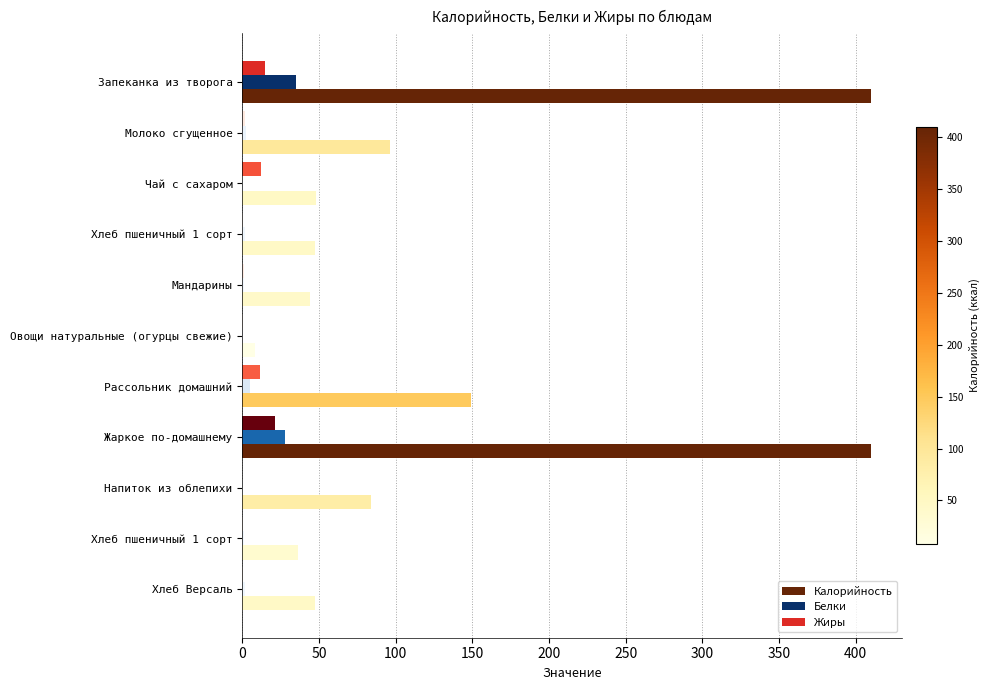

What are all the series names shown in the legend?

Калорийность, Белки, Жиры